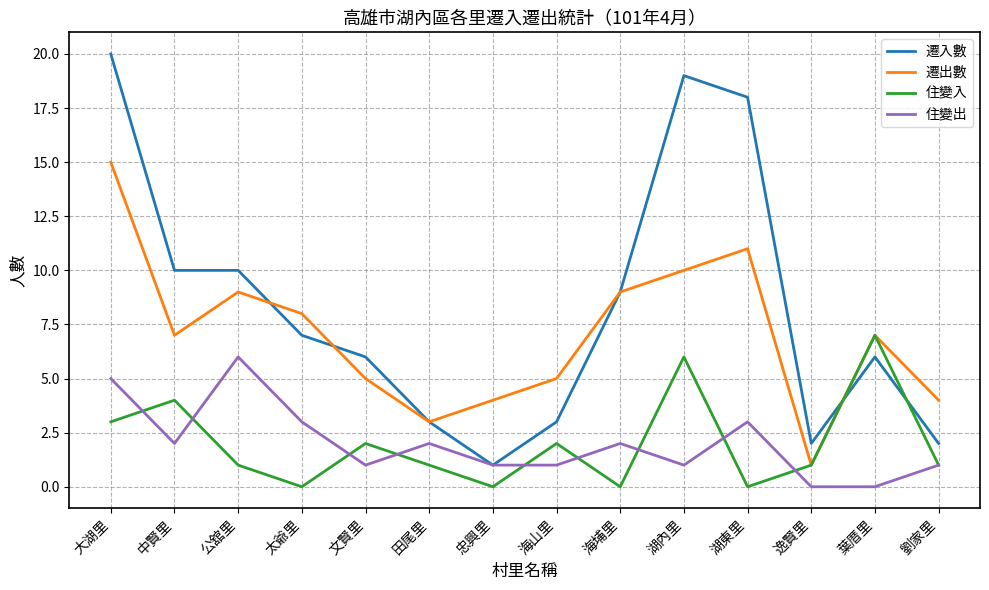

What is the spread (max minus min) of values at 太爺里?

8